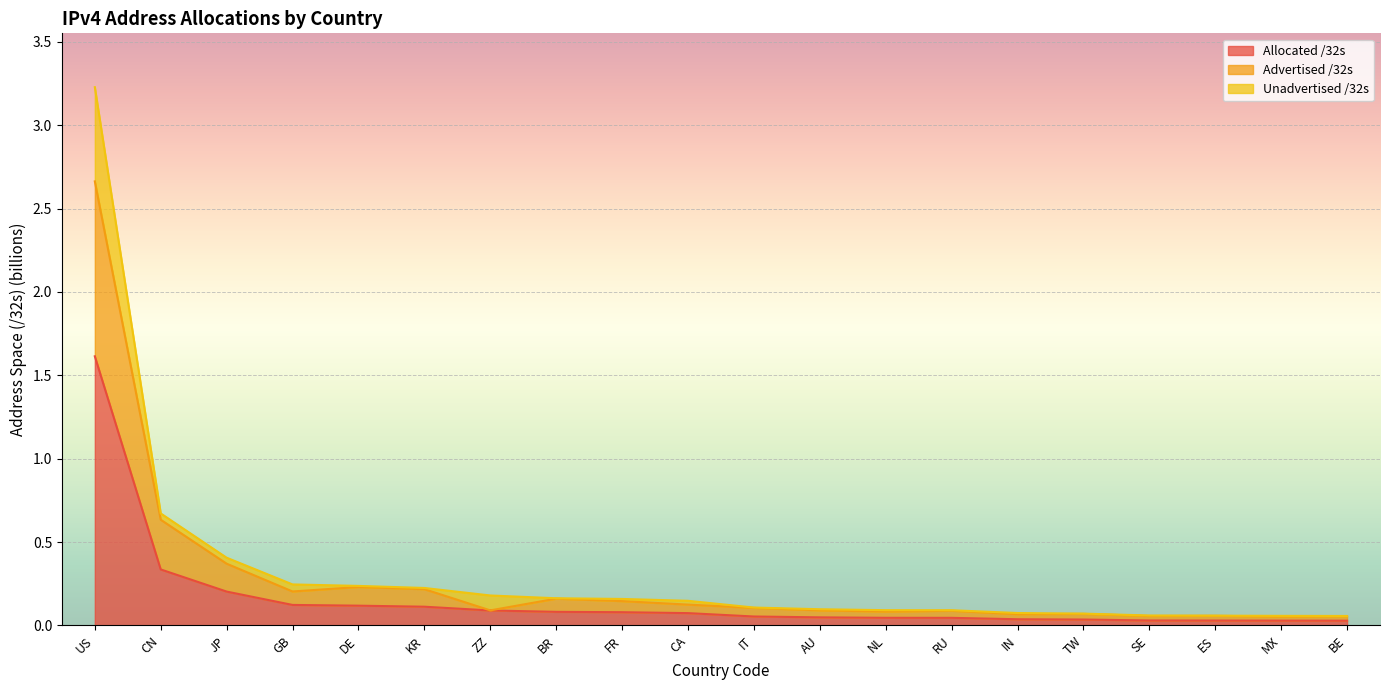

True or false: Allocated /32s has more than 0 interior local peaks.

False